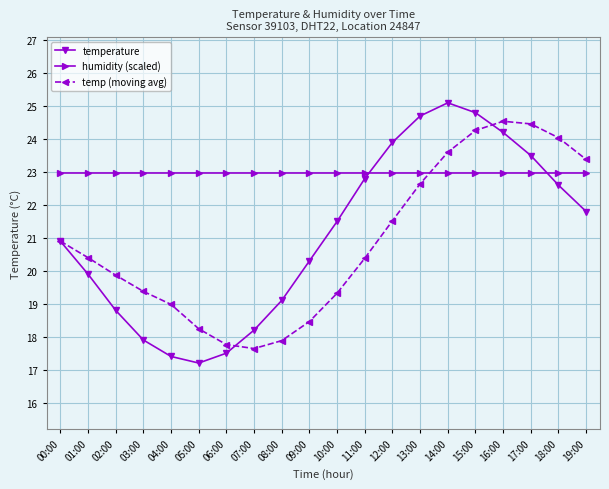

Which series has the largest range (max minus min)?

temperature